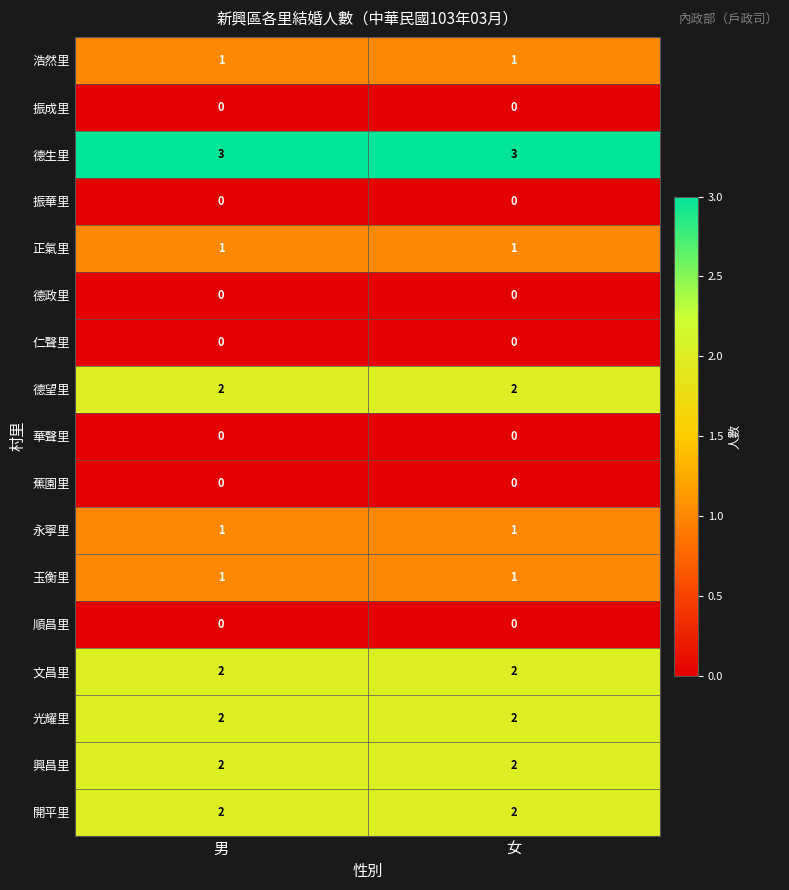

What is the average value of the 德生里 series?

3